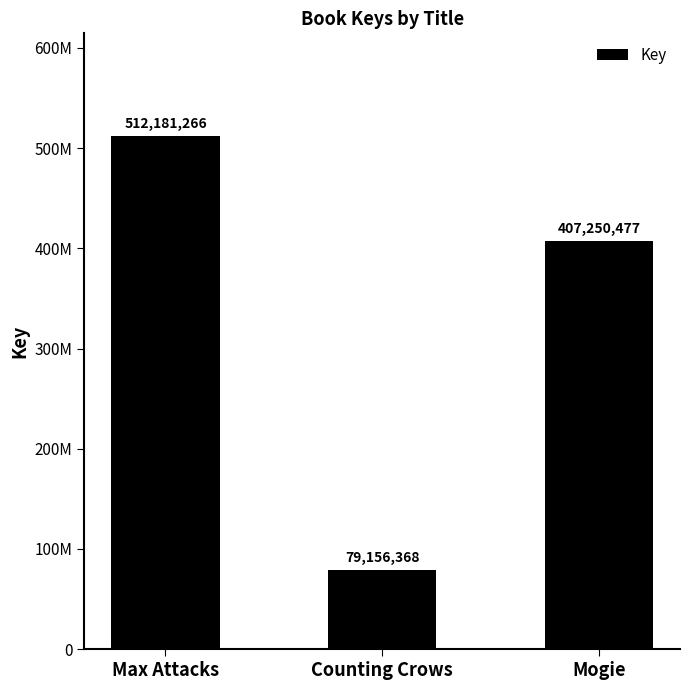

What is the value of the 2nd bar from the left?

79156368